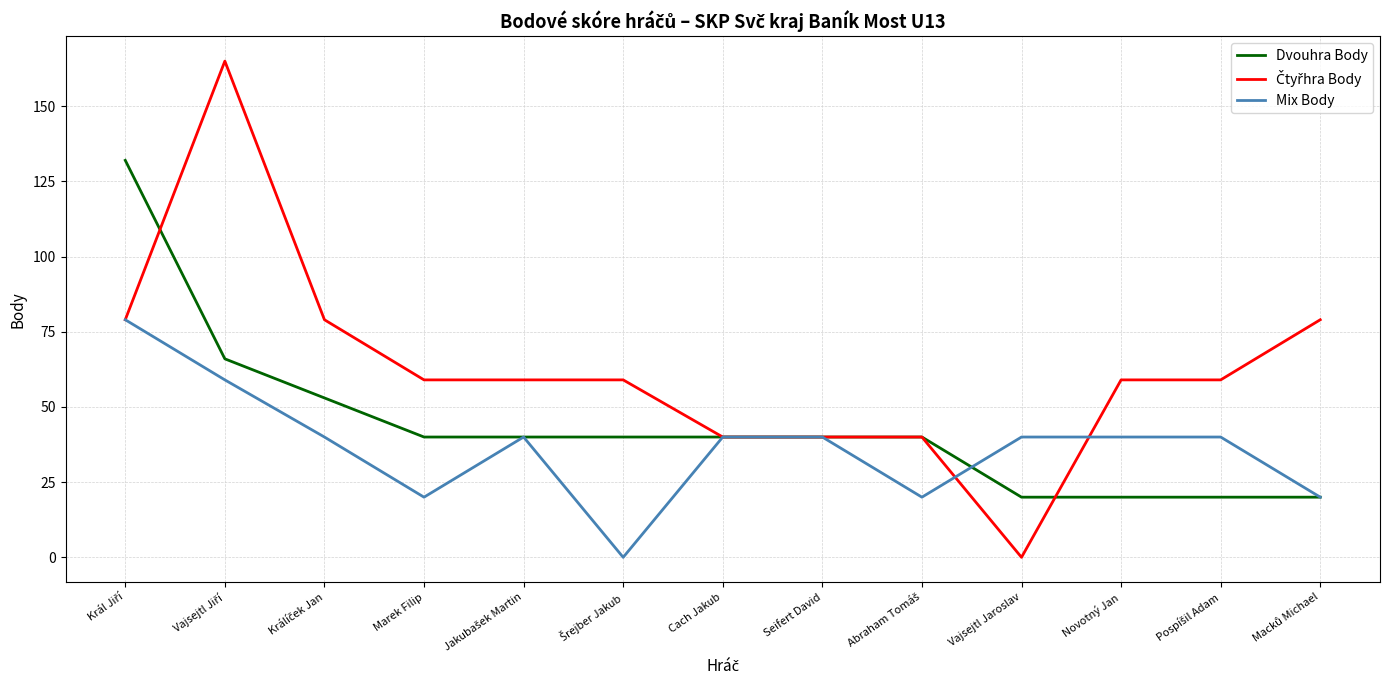

True or false: Dvouhra Body has a value of 40 at Cach Jakub.

True